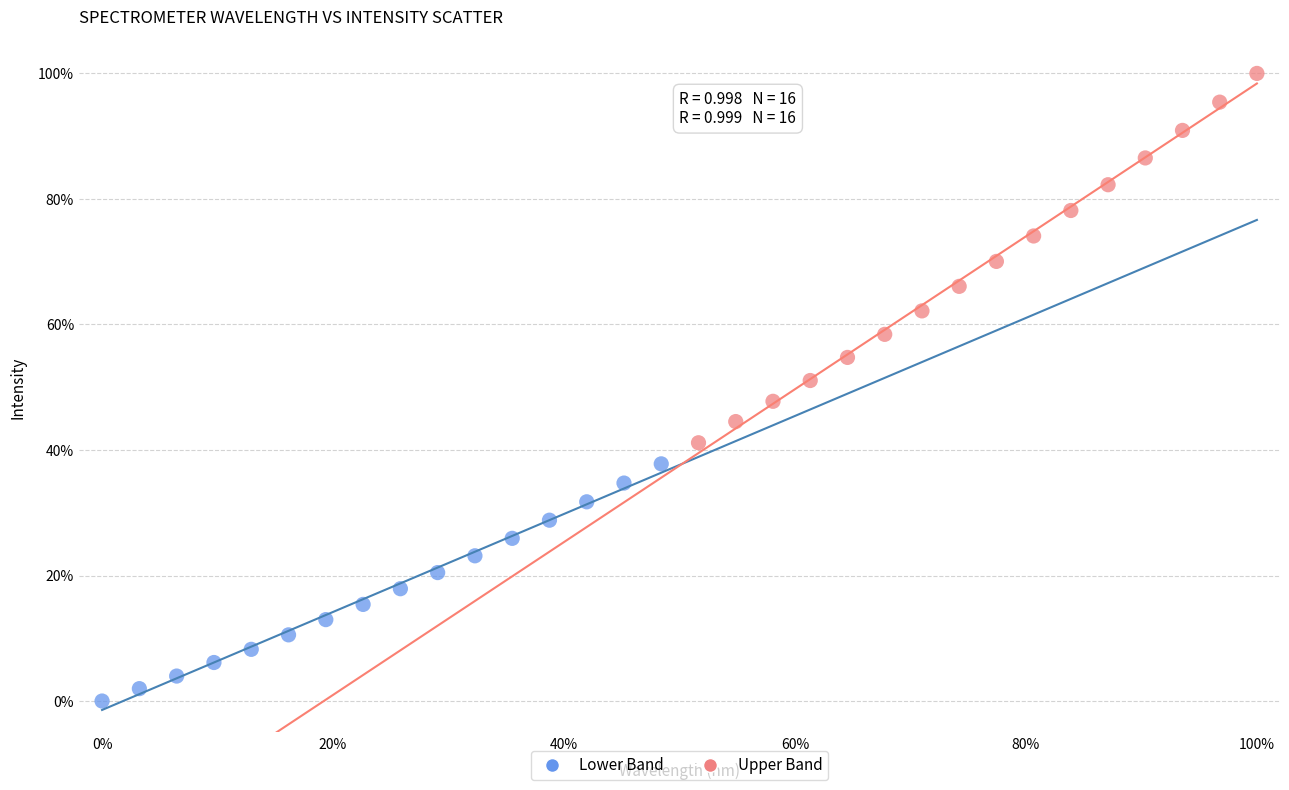

Which series has the largest Y range (max minus min)?

Upper Band